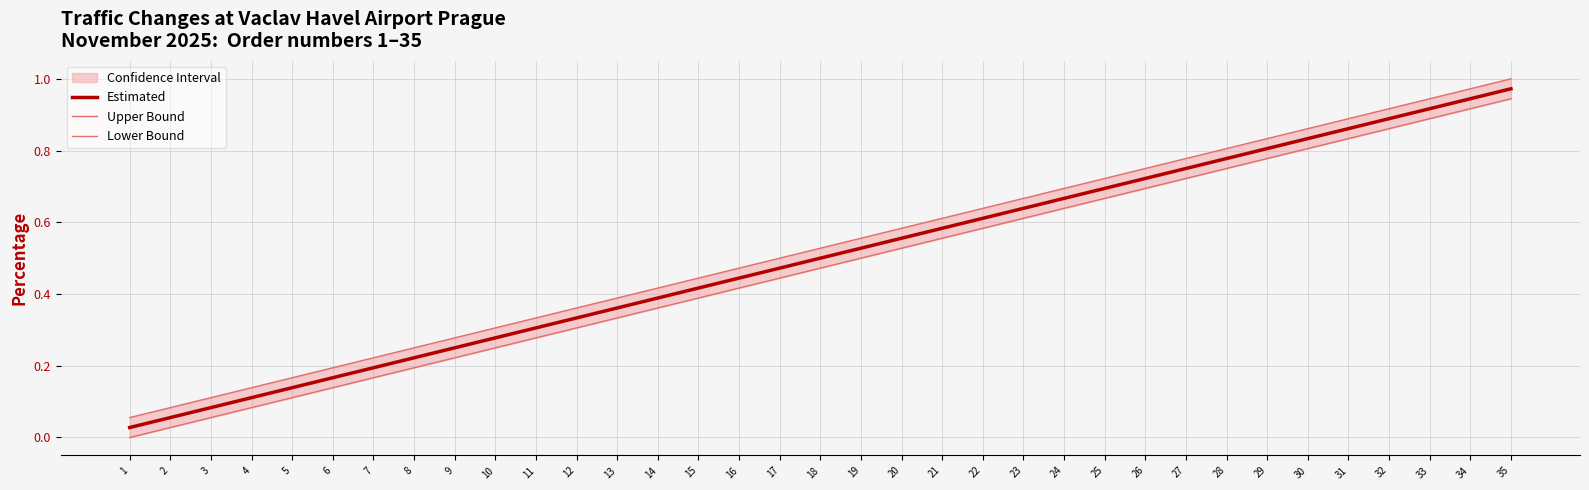

List the labels in order of Estimated value, largest first.

35, 34, 33, 32, 31, 30, 29, 28, 27, 26, 25, 24, 23, 22, 21, 20, 19, 18, 17, 16, 15, 14, 13, 12, 11, 10, 9, 8, 7, 6, 5, 4, 3, 2, 1